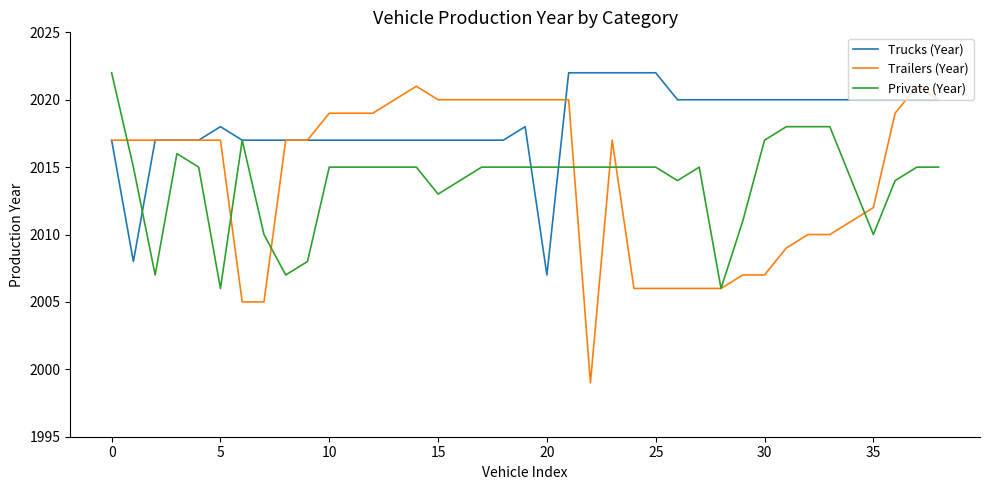

What is the maximum value for Private (Year)?

2022